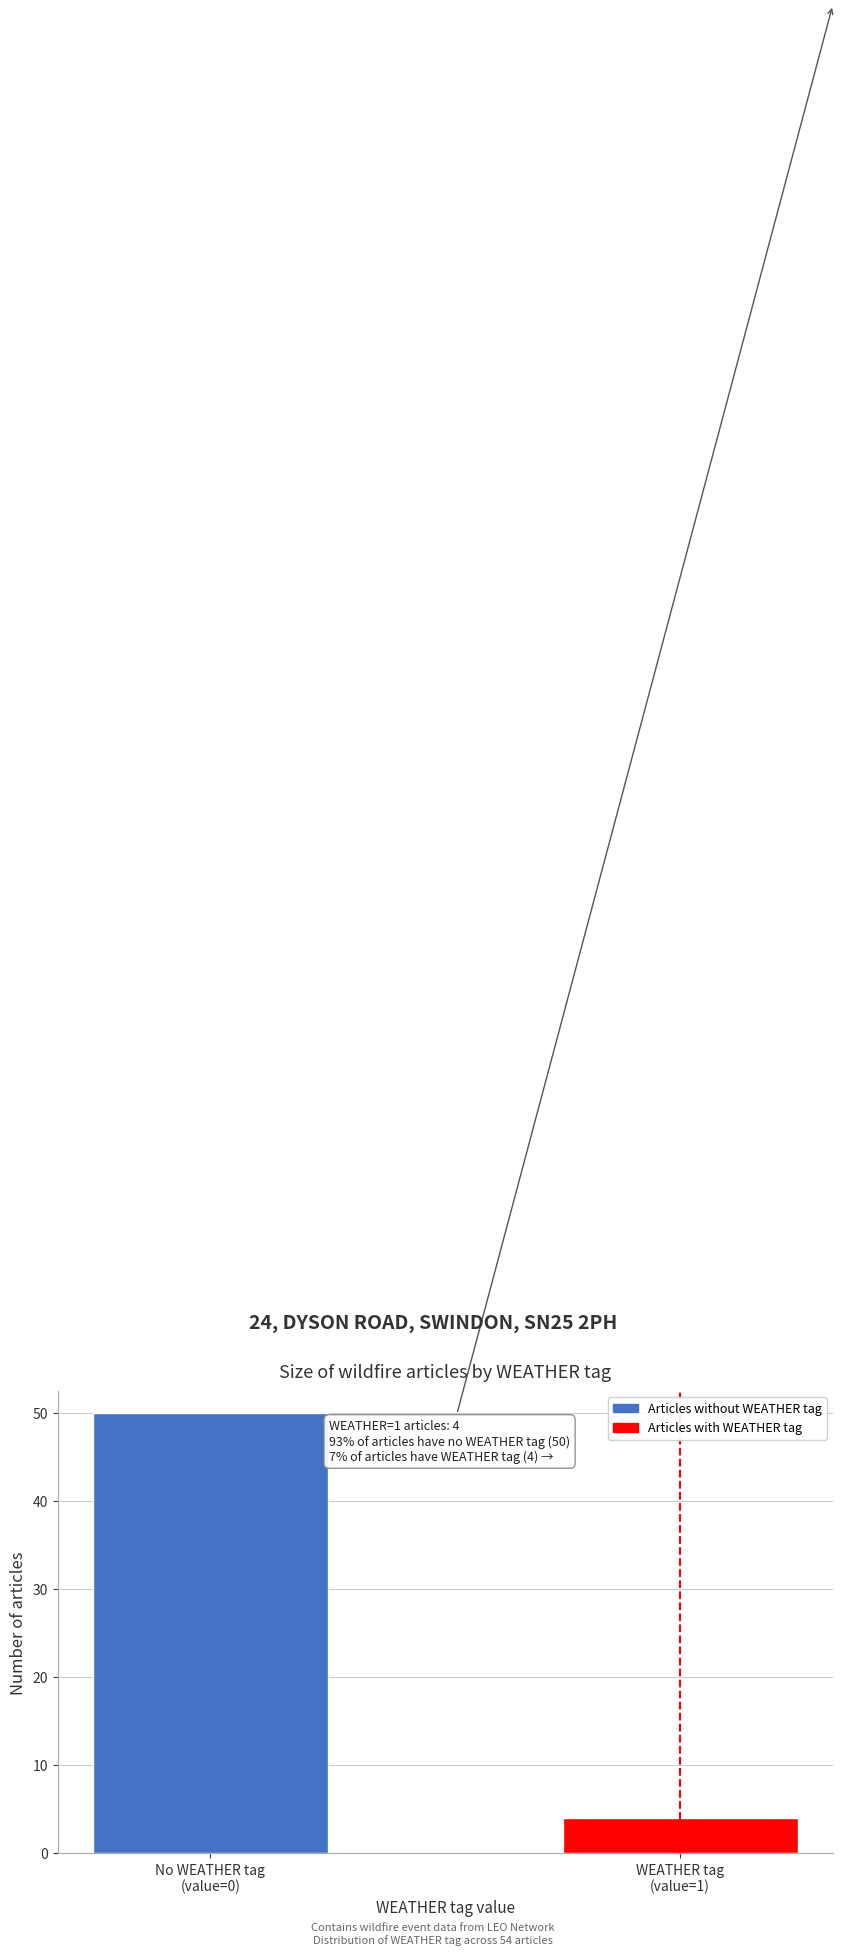

Reading left to right, transcribe all the data shown in this chart.

50	4